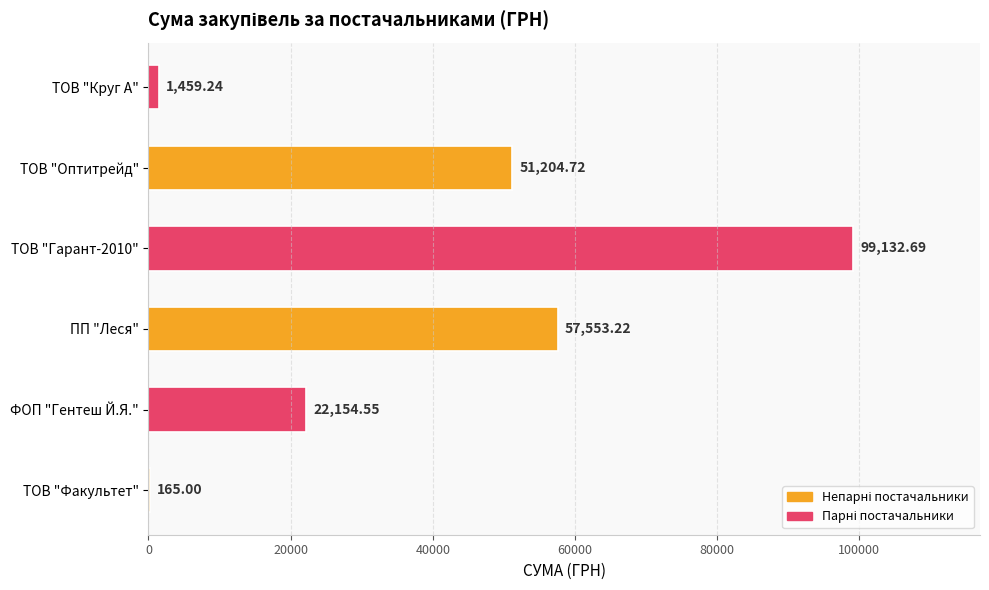

At which label is the value closest to 49648?

ТОВ "Оптитрейд"